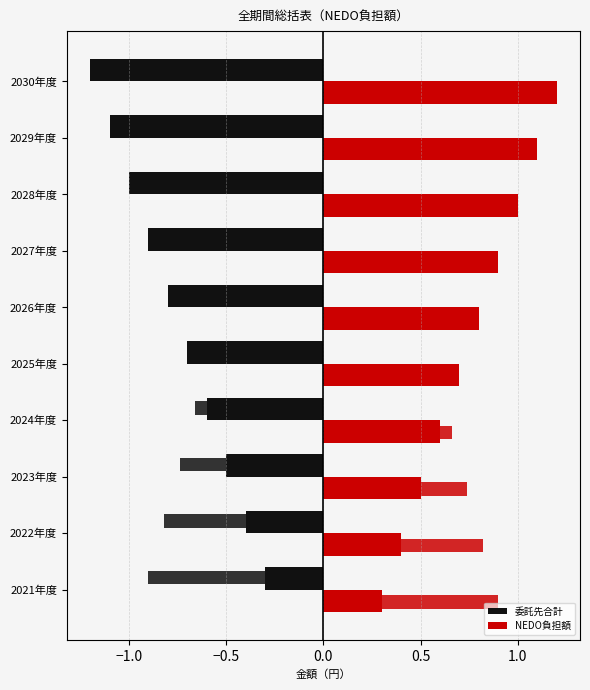

What are all the series names shown in the legend?

委託先合計, NEDO負担額